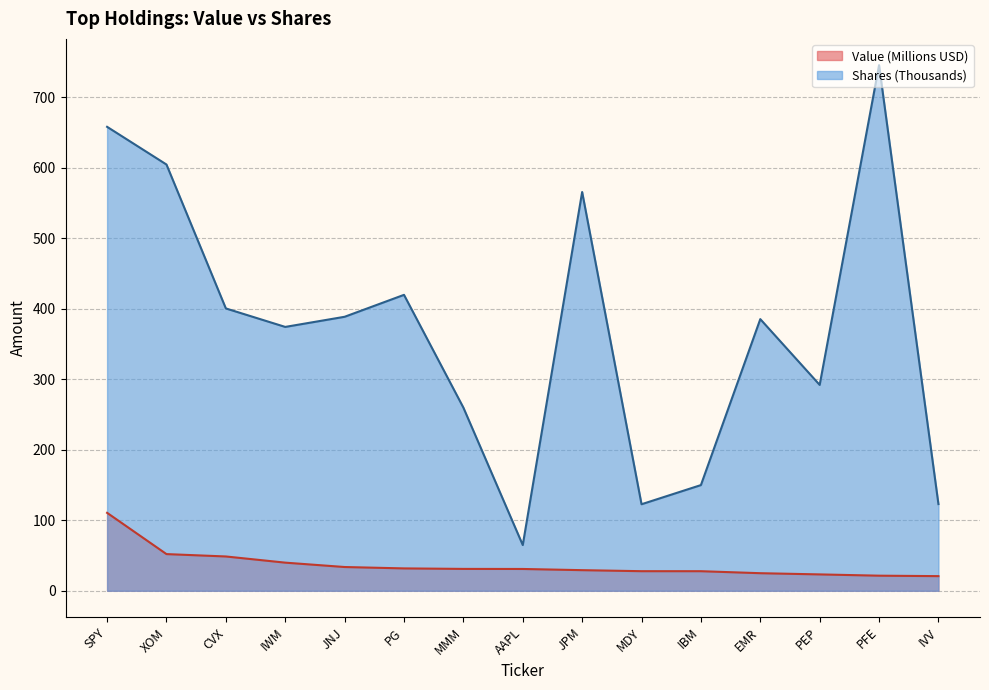

How many data points in Value are less than 30?

7